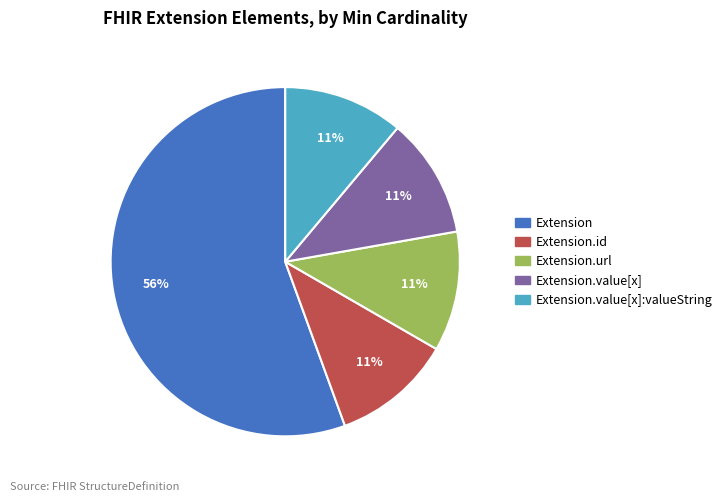

To the nearest percent, what is the average slice percentage?

20%